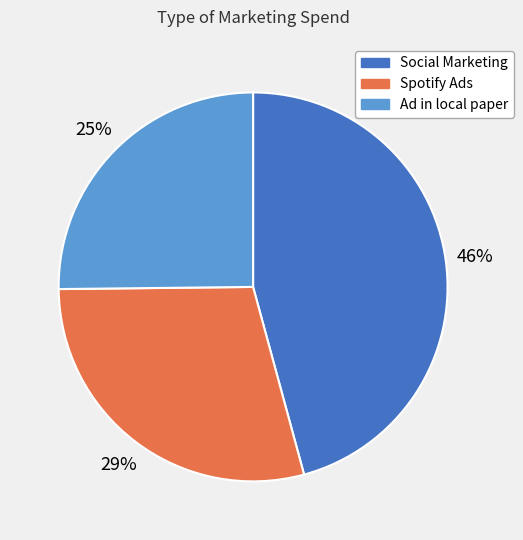

Does any single category account for the majority?

No